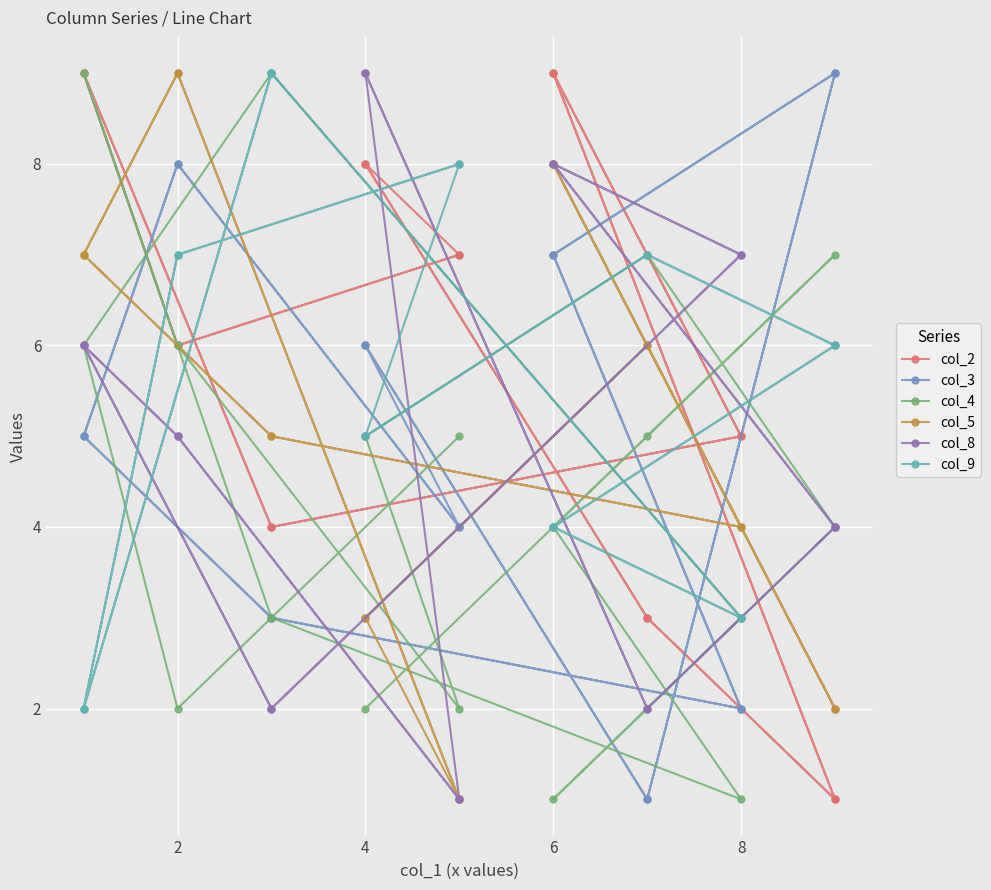

Rank the series by their maximum value, from lowest to highest.

col_2, col_3, col_4, col_5, col_8, col_9